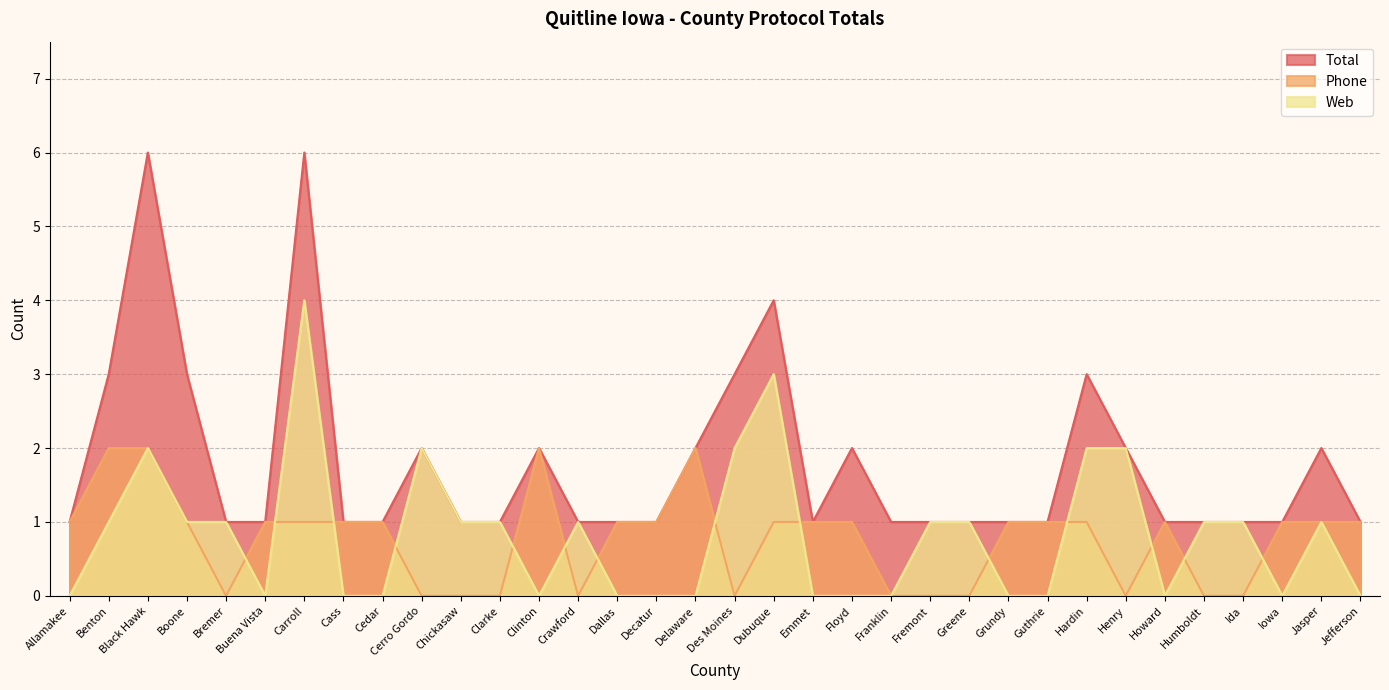

Reading left to right, what are all the values shown in this chart?

Total: 1	3	6	3	1	1	6	1	1	2	1	1	2	1	1	1	2	3	4	1	2	1	1	1	1	1	3	2	1	1	1	1	2	1
Phone: 1	2	2	1	0	1	1	1	1	0	0	0	2	0	1	1	2	0	1	1	1	0	0	0	1	1	1	0	1	0	0	1	1	1
Web: 0	1	2	1	1	0	4	0	0	2	1	1	0	1	0	0	0	2	3	0	0	0	1	1	0	0	2	2	0	1	1	0	1	0